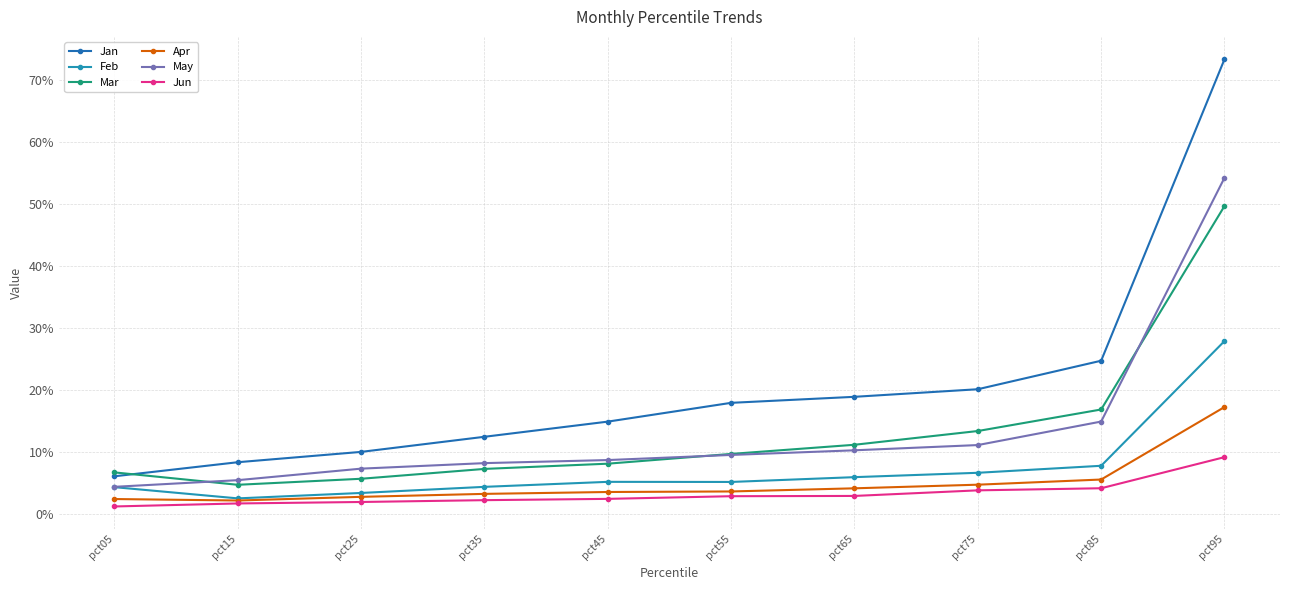

True or false: Jan and Feb cross at least once.

False